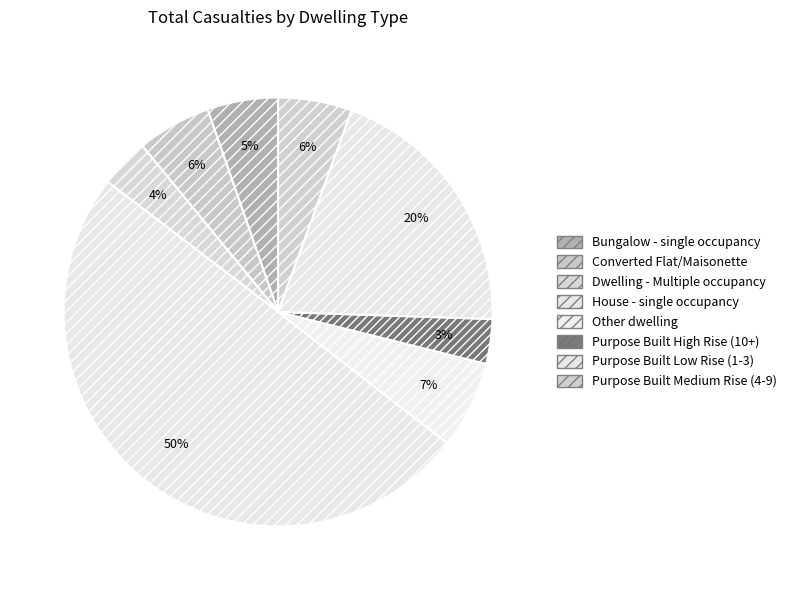

How many slices are in this pie chart?

8